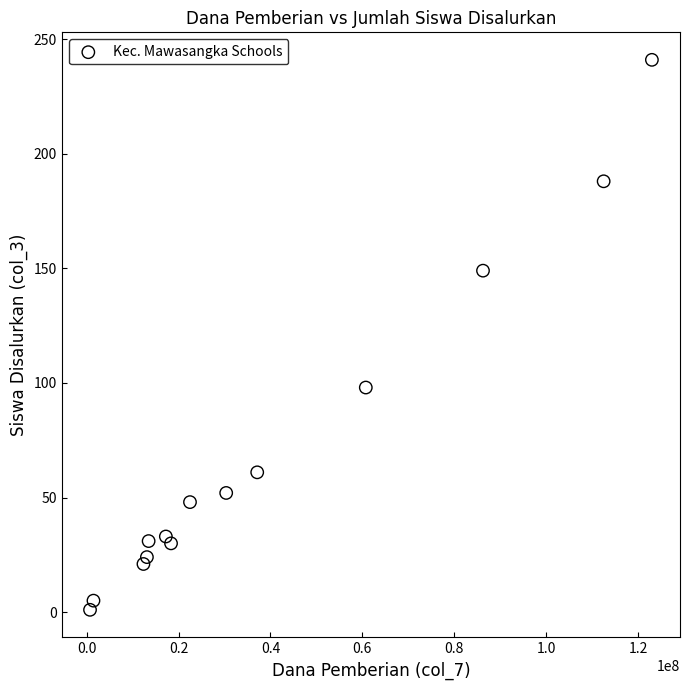

What Y value in the scatter plot is closest to 121?

98